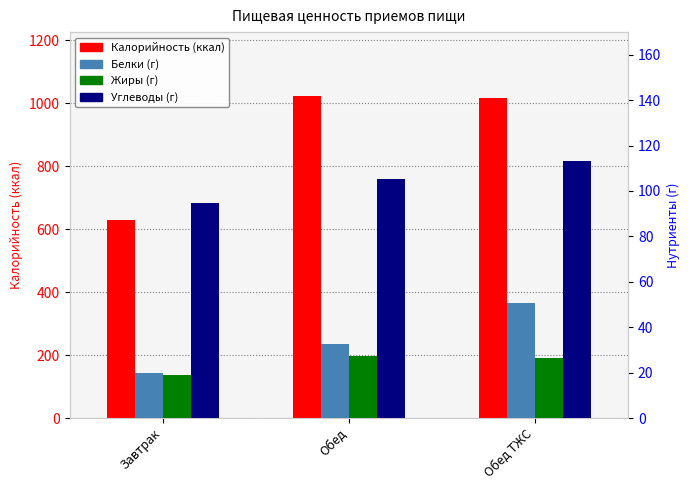

What is the label of the 3rd bar from the left?

Обед ТЖС